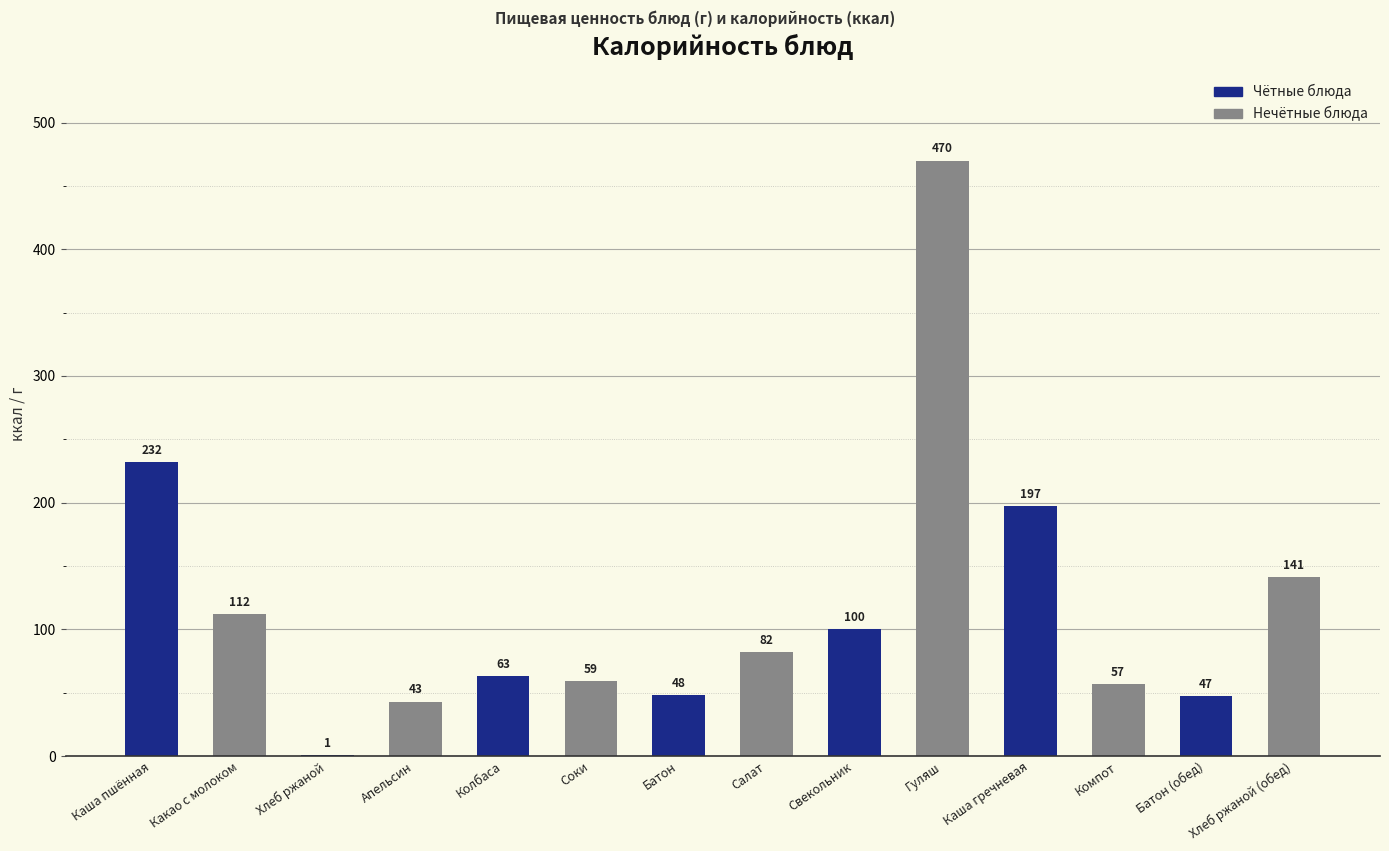

What is the sum of the values at Какао с молоком and Хлеб ржаной?

113